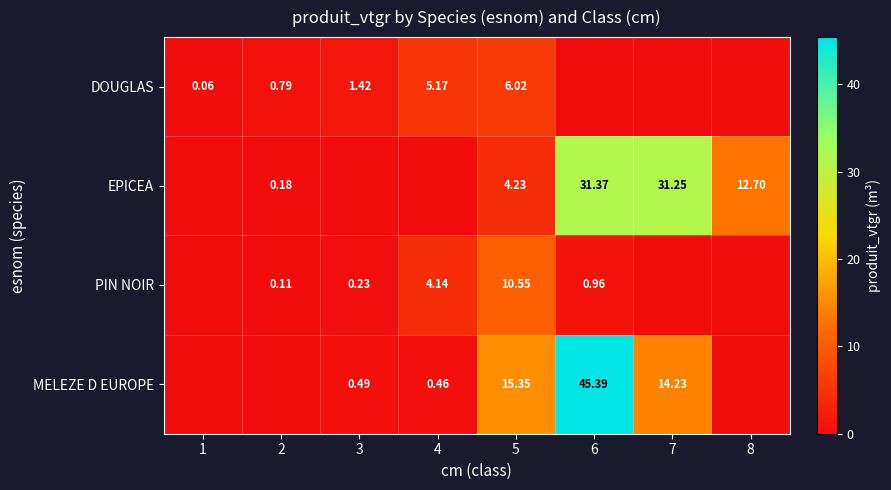

True or false: DOUGLAS has a value of 1.4 at 3.

True